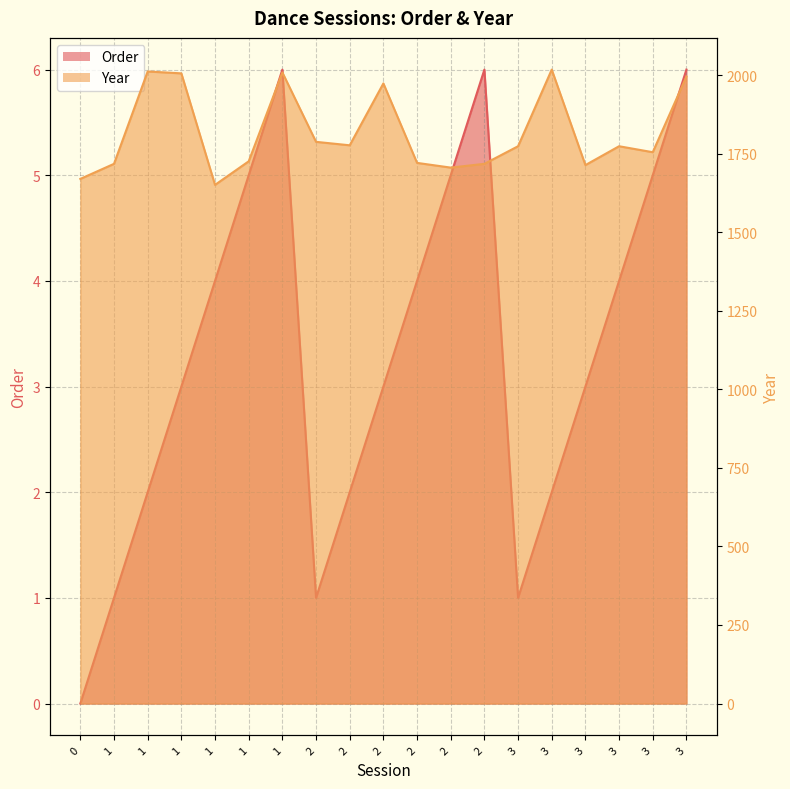

True or false: Order has more than 2 points higher than both neighbors.

False